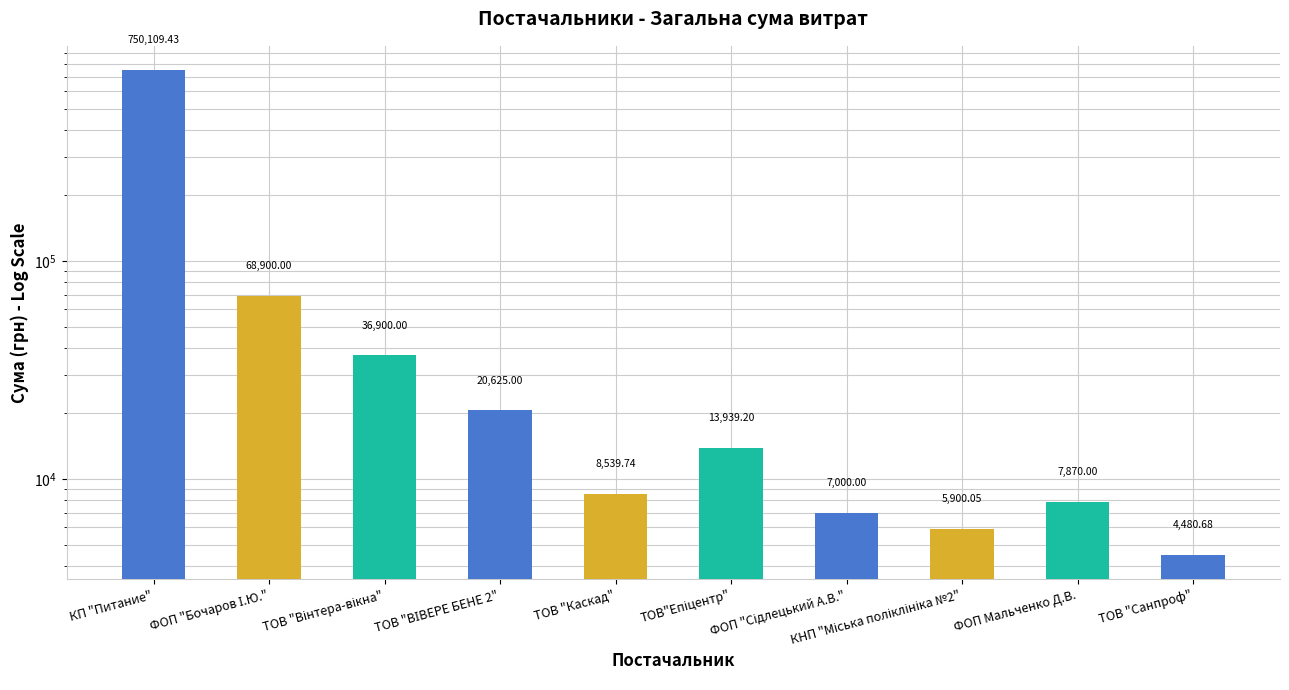

What is the difference between the maximum and minimum values?

745628.8